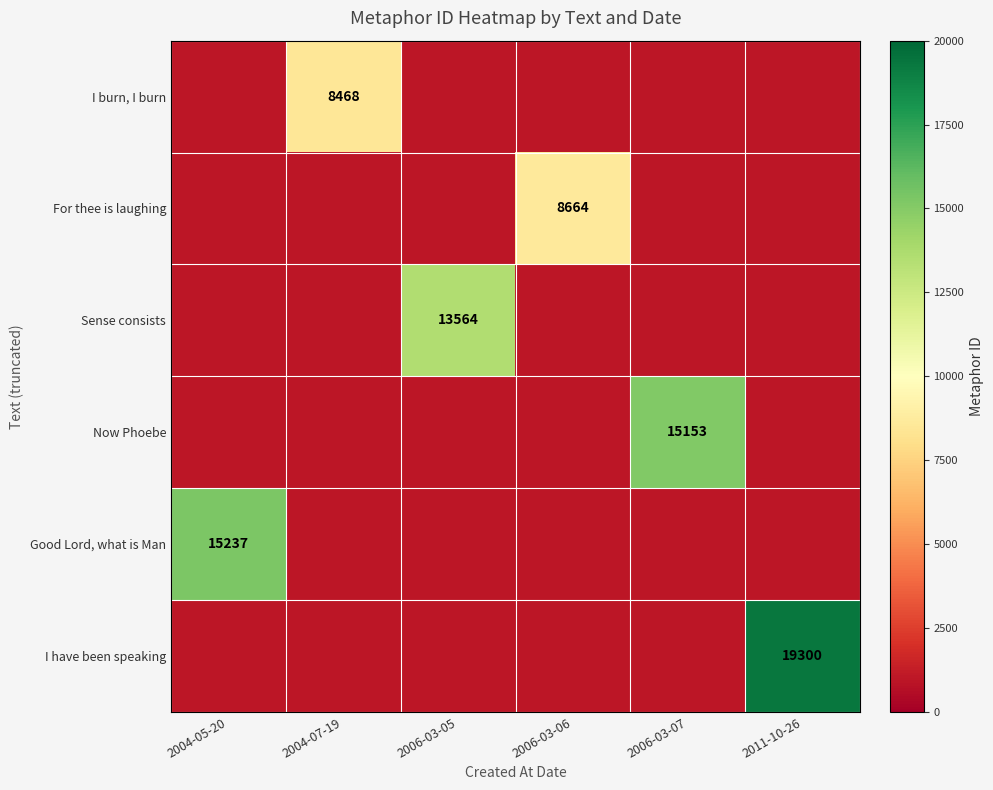

The value of Good Lord, what is Man at 2004-05-20 is 5503. True or false?

False